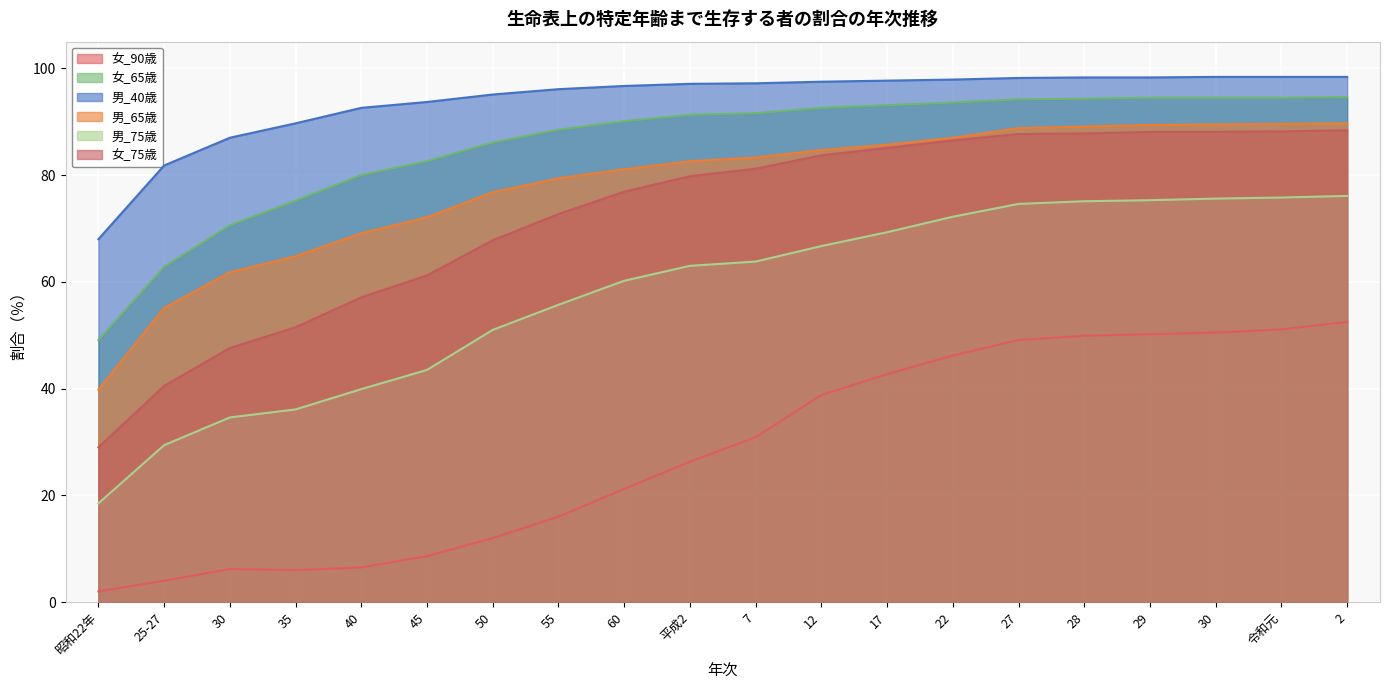

Where is 女_75歳 nearest to the value 58?

40